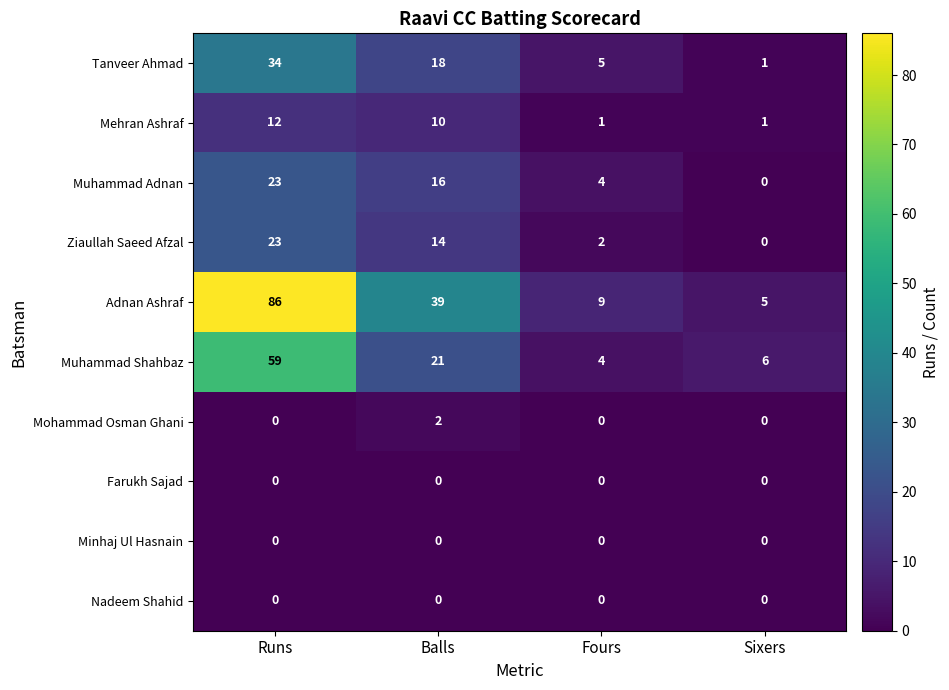

Which series has the largest total across all categories?

Adnan Ashraf